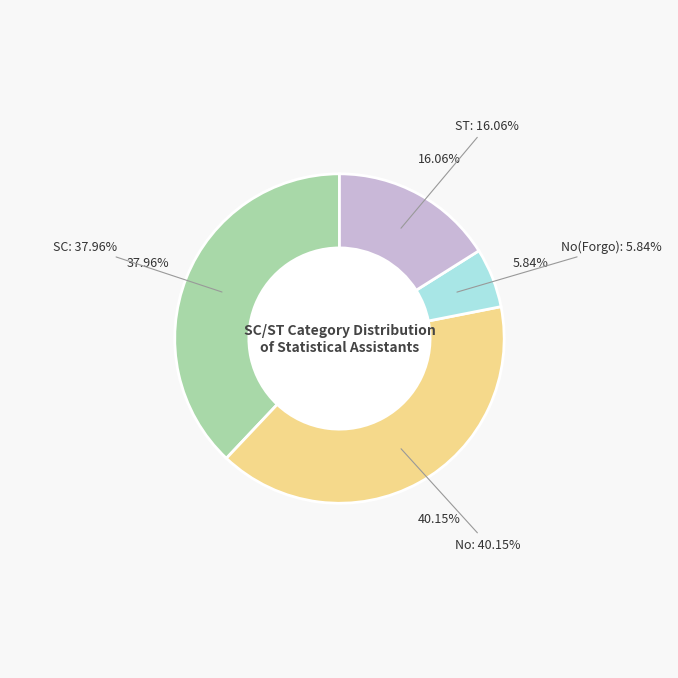

Is it true that ST is 8% of the pie?

False